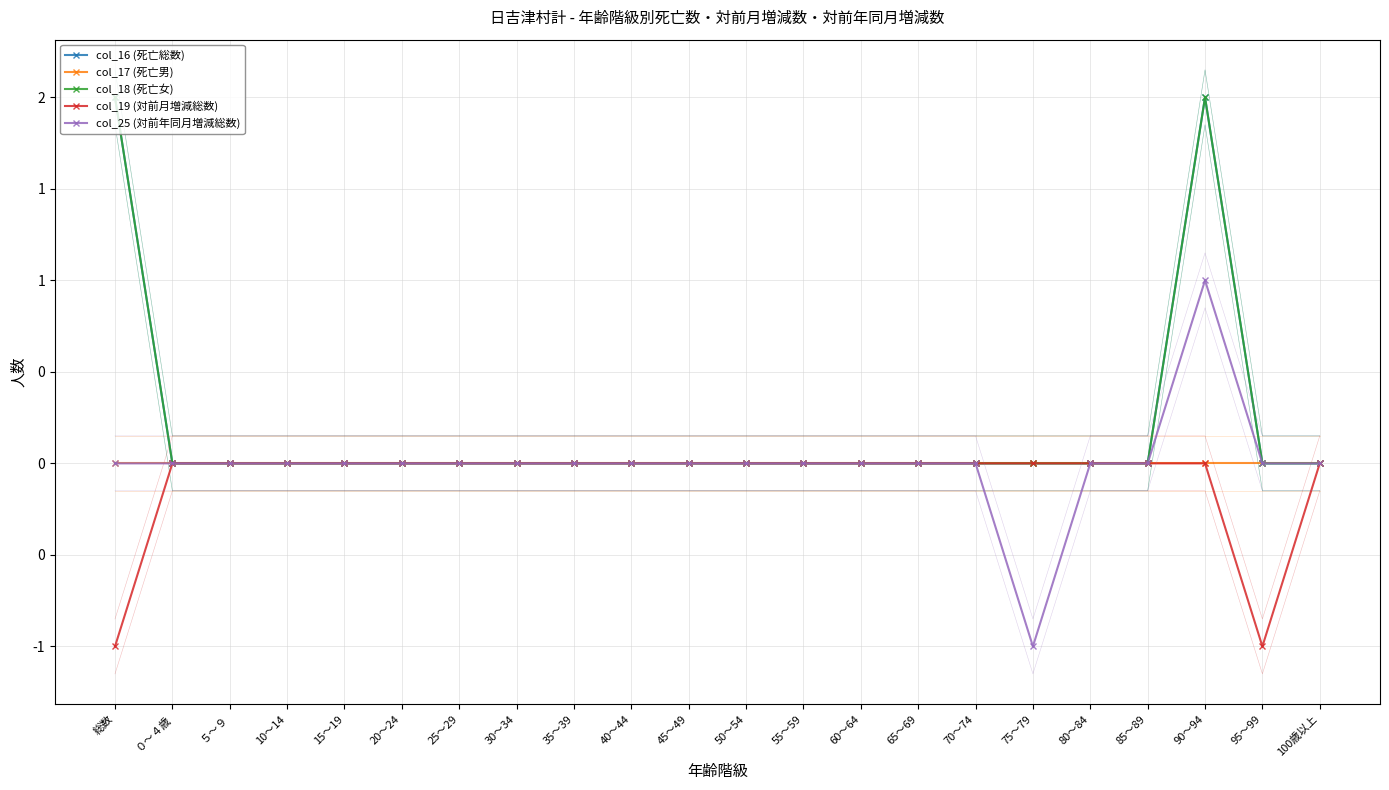

At which label is col_19 (対前月増減総数) closest to 0?

０～４歳